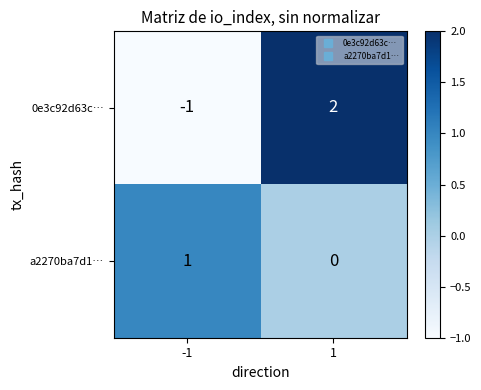

Which label corresponds to the largest value in the chart?

1